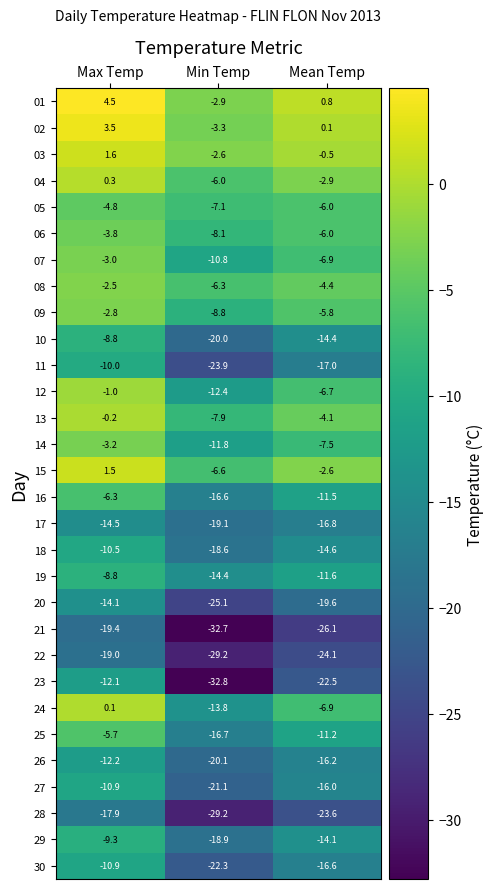

Rank the categories by 01 value from highest to lowest.

Max Temp, Mean Temp, Min Temp